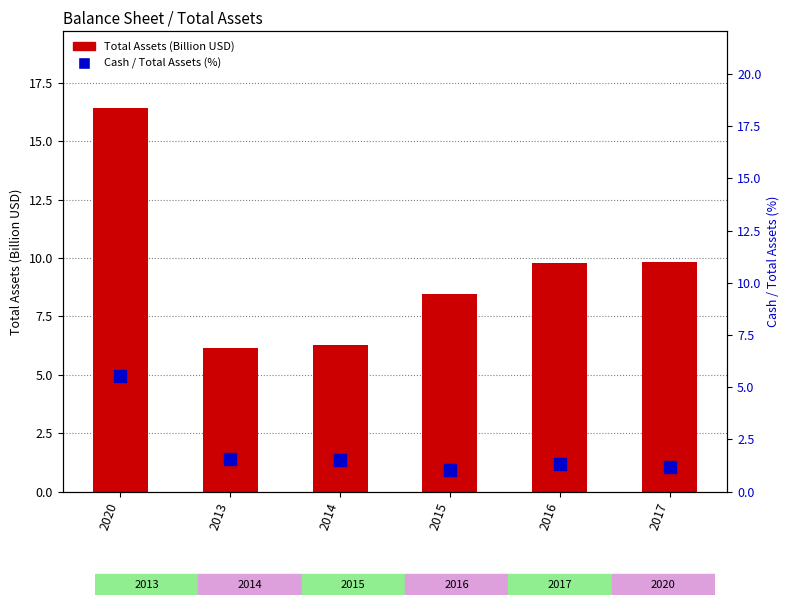

What is the greatest value displayed?

16.4